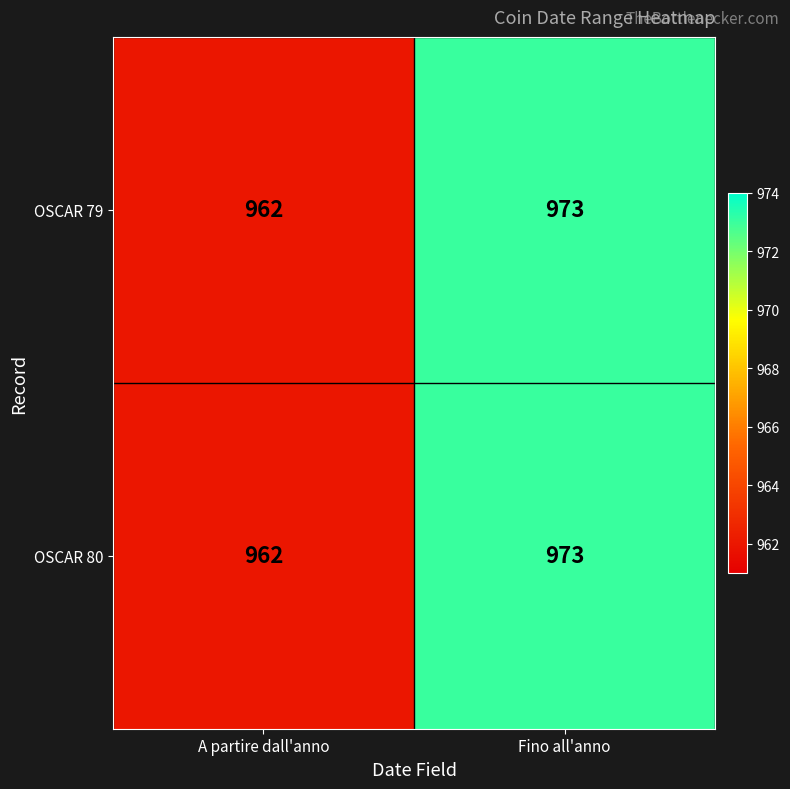

At which label is OSCAR 80 closest to 967?

A partire dall'anno